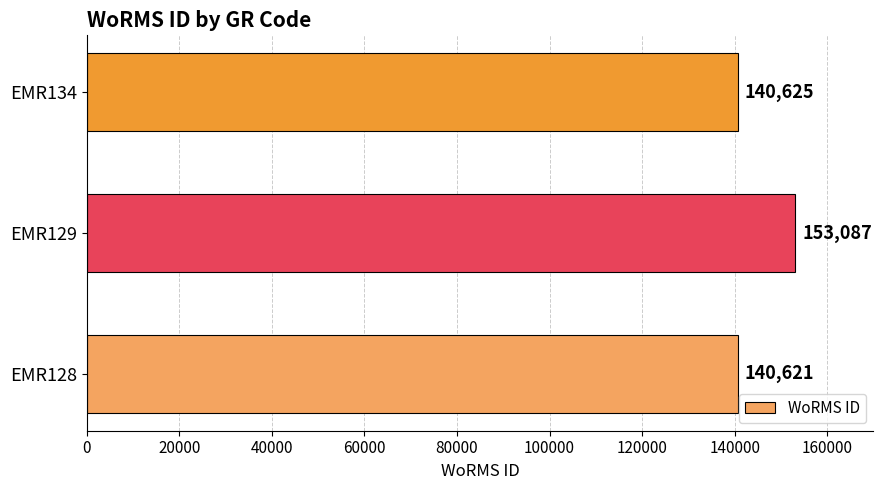

At which label is the value closest to 146854?

EMR134